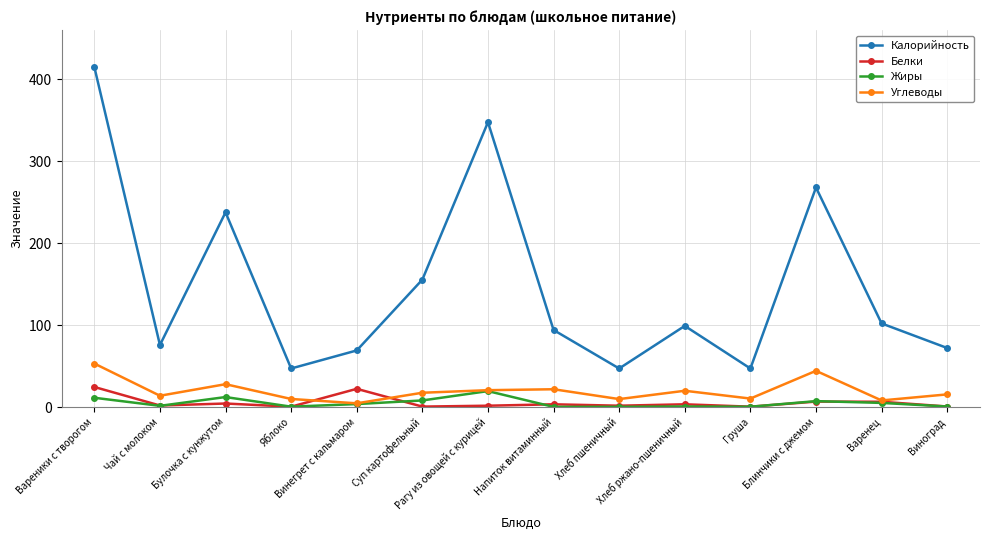

What is the label of the 13th point from the right?

Чай с молоком